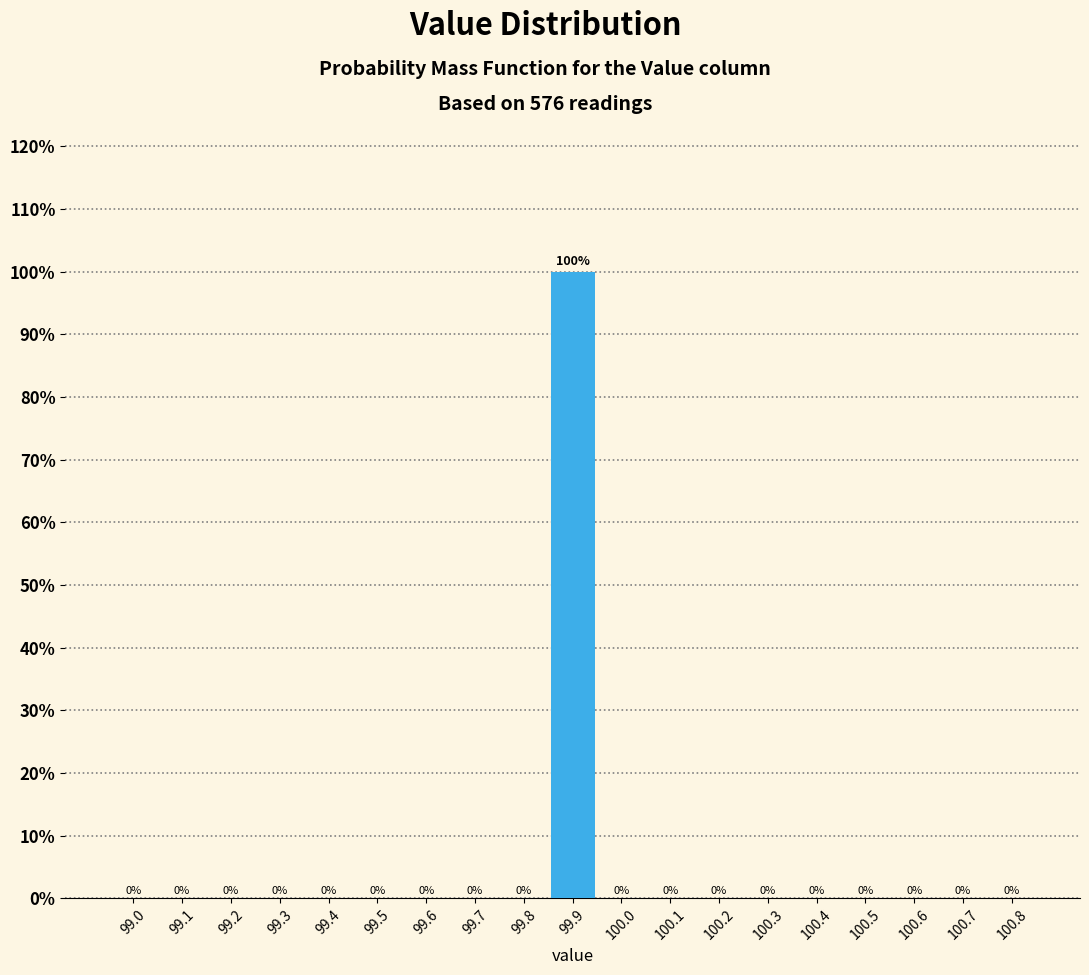

Reading left to right, transcribe all the data shown in this chart.

99.0=0	99.1=0	99.2=0	99.3=0	99.4=0	99.5=0	99.6=0	99.7=0	99.8=0	99.9=100	100.0=0	100.1=0	100.2=0	100.3=0	100.4=0	100.5=0	100.6=0	100.7=0	100.8=0